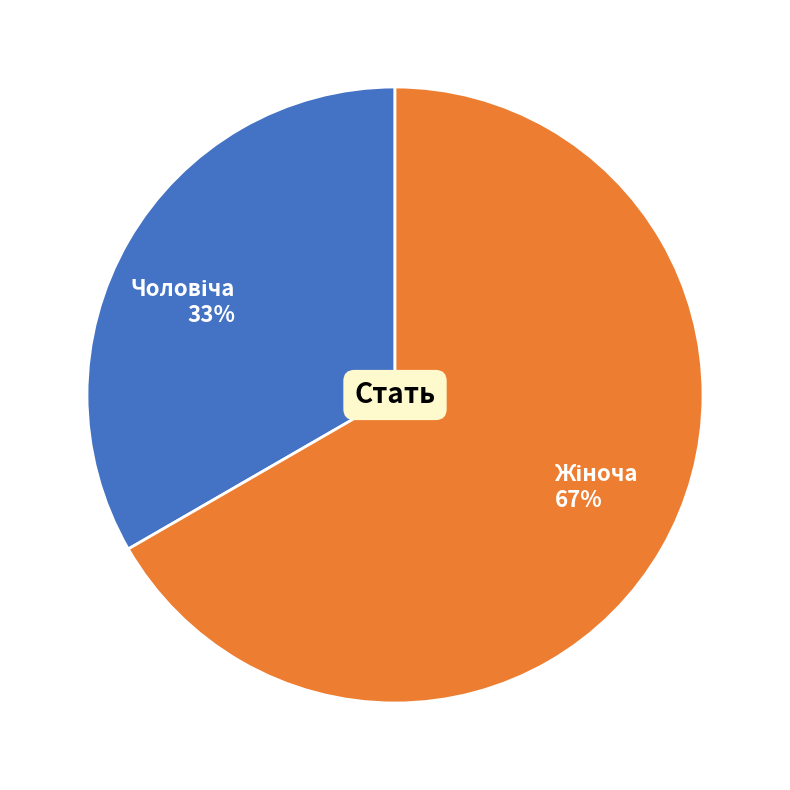

How many slices are in this pie chart?

2